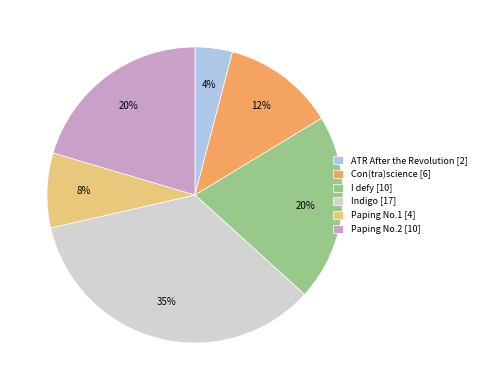

Is it true that Con(tra)science [6] is 12% of the pie?

True